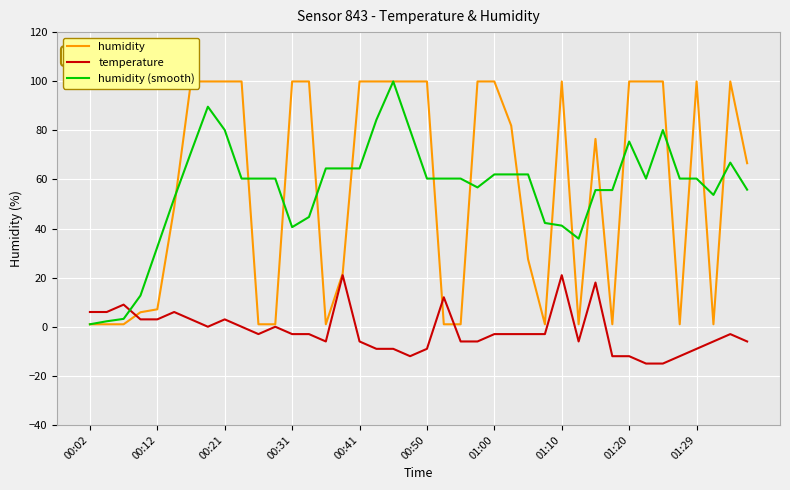

Which series has the largest total across all categories?

humidity